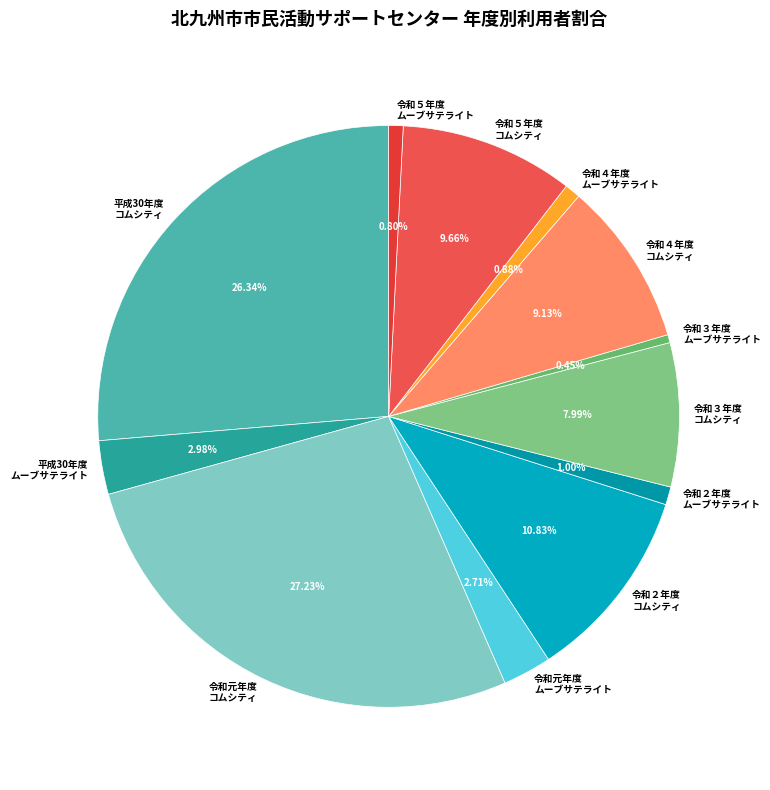

What is the largest slice in the pie chart?

令和元年度 コムシティ